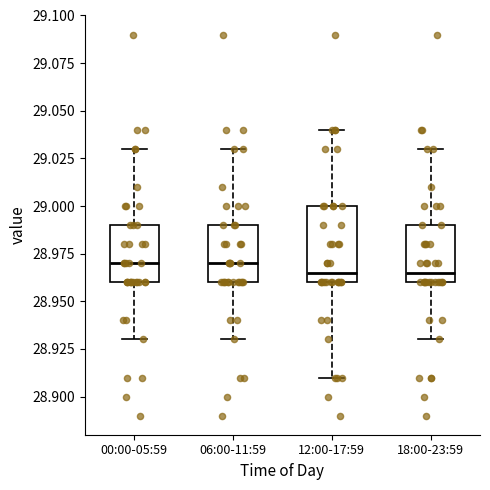

Where is the upper edge of the box for 18:00-23:59 on the y-axis? The values are not printed on the chart, so give them approximately, as read against the axis.

28.990